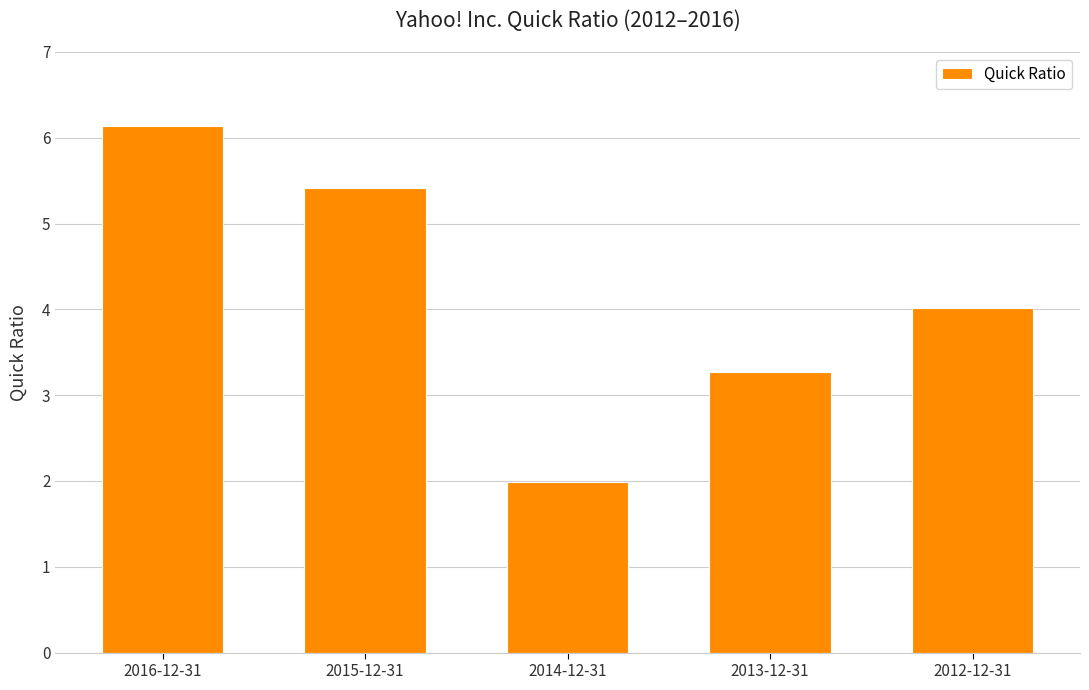

Reading right to left, what are all the values shown in this chart?

4.0	3.3	2.0	5.4	6.1